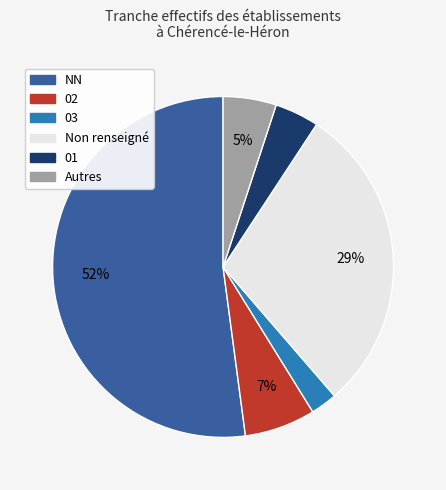

Do 02 and Autres together represent more than half of the pie?

No